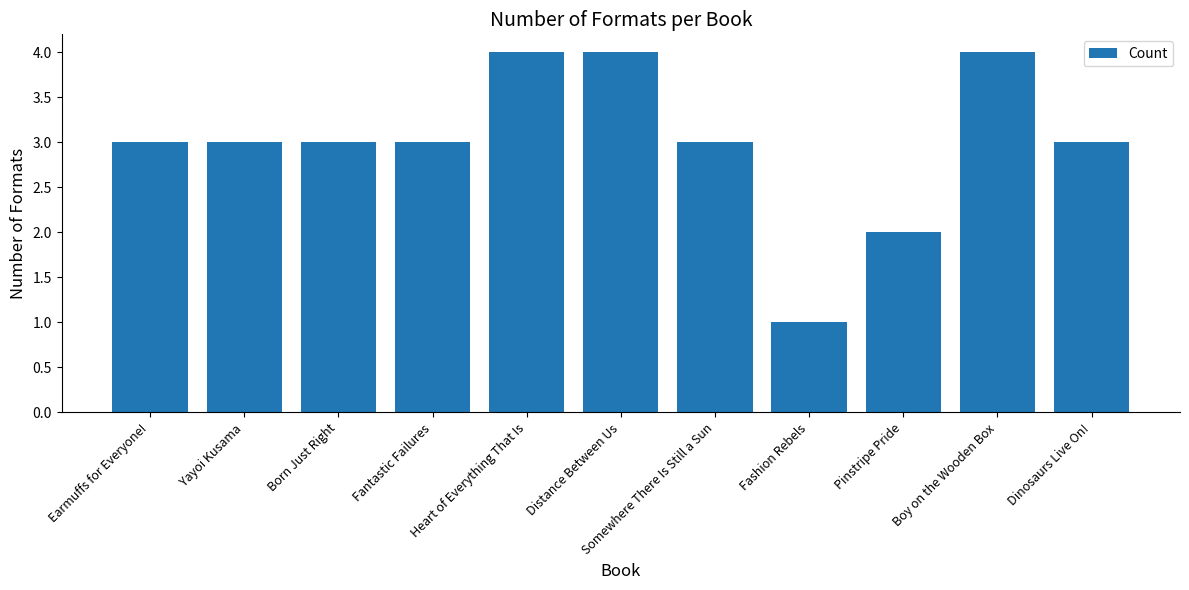

What is the label of the 6th bar from the right?

Distance Between Us